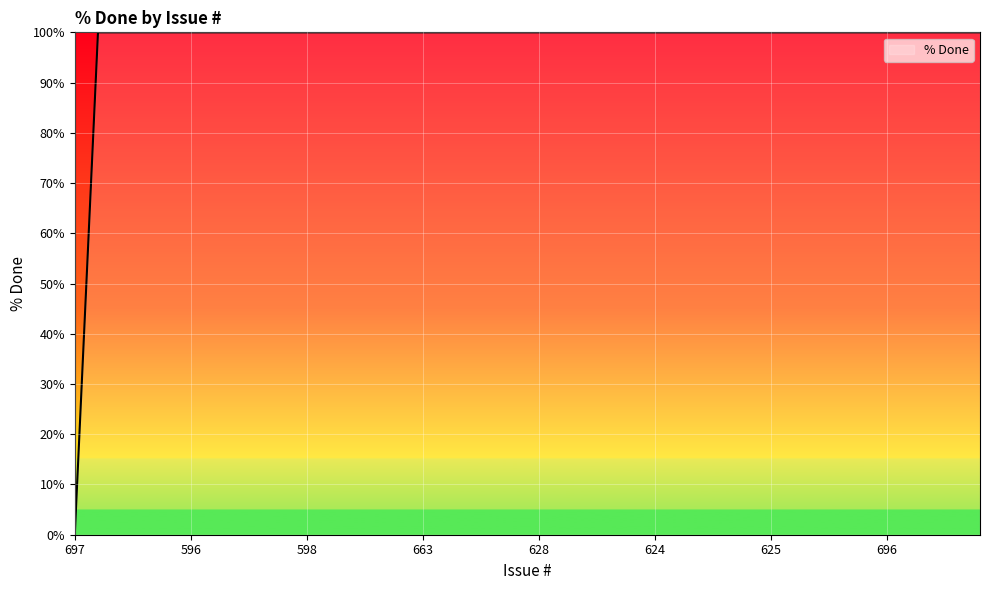

What is the difference between the maximum and minimum values?

100